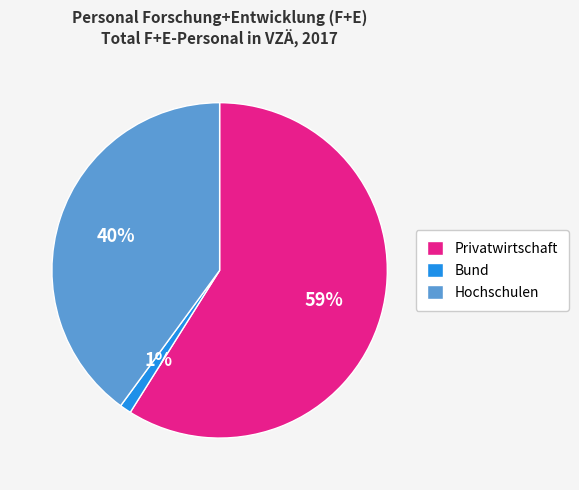

Is the sum of Bund and Hochschulen greater than half?

No